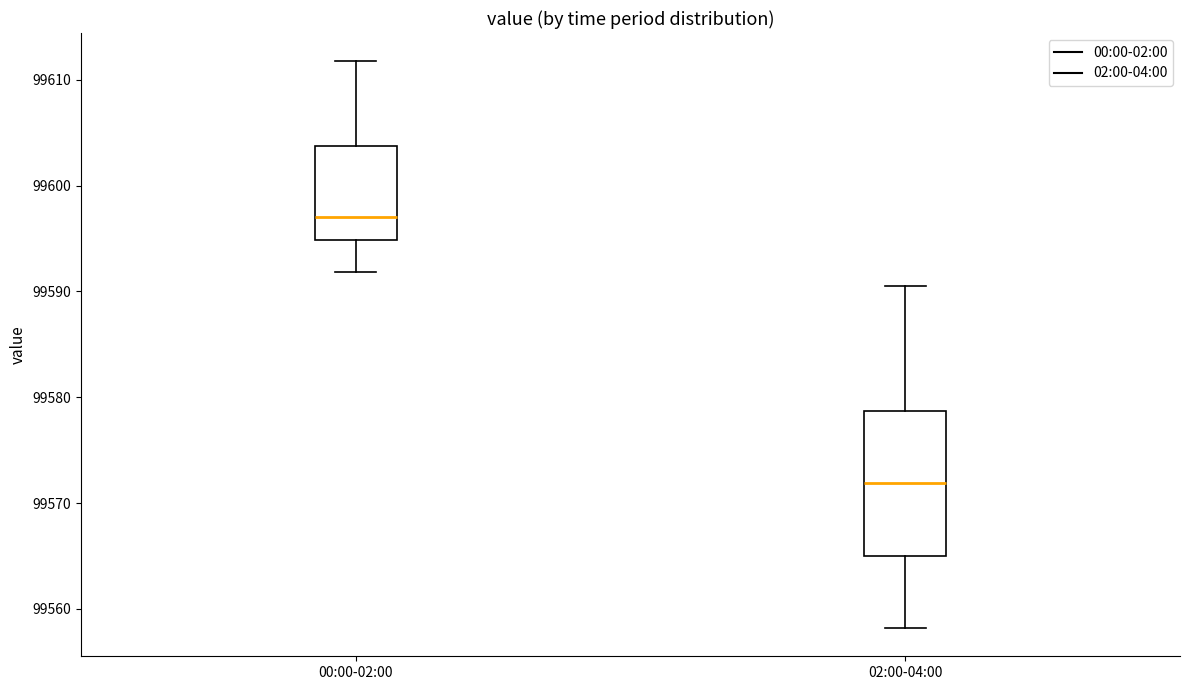

Reading left to right, transcribe this box plot: for each box, give where its median line is, the range the box spans, and where its two whiskers end, as read against the y-axis. The values are not printed on the chart, so give them approximately, as read against the axis.

00:00-02:00: median 99597, box 99595 to 99604, whiskers 99592 to 99612
02:00-04:00: median 99572, box 99565 to 99579, whiskers 99558 to 99591